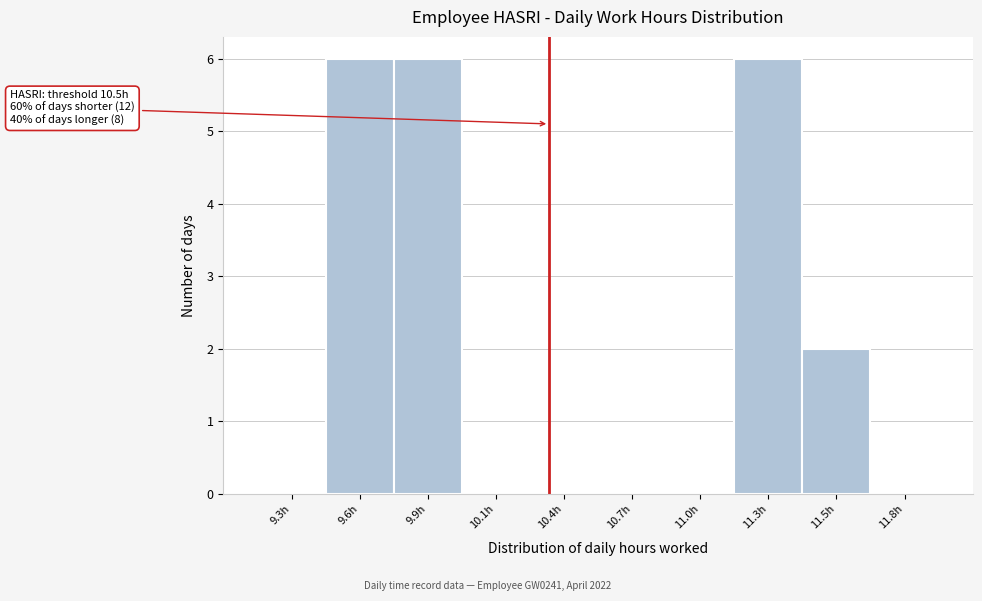

Reading left to right, extract all data points from this chart.

9.3h=0	9.6h=6	9.9h=6	10.1h=0	10.4h=0	10.7h=0	11.0h=0	11.3h=6	11.5h=2	11.8h=0